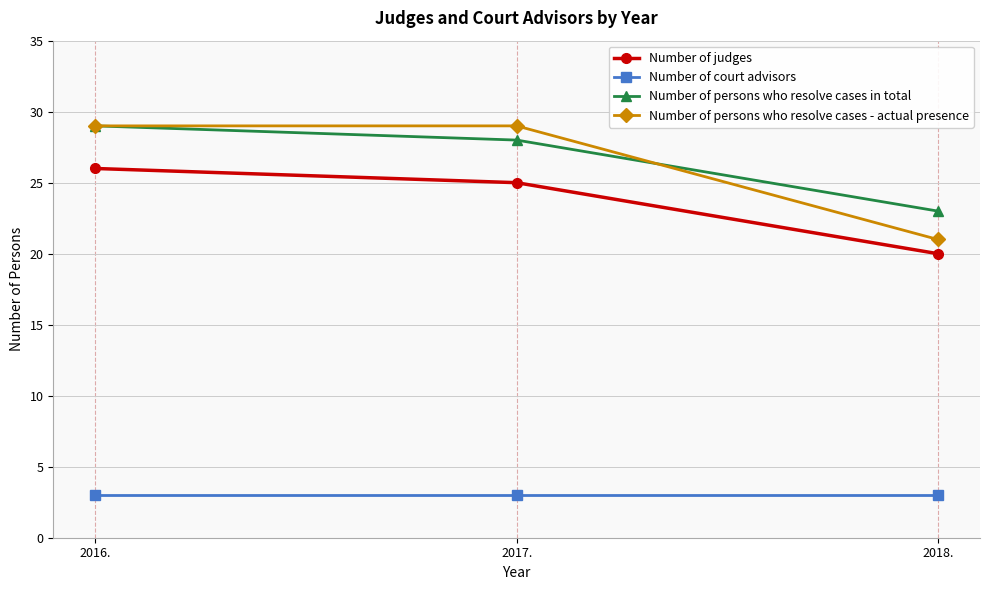

Is this an area chart (filled region under the line)?

No